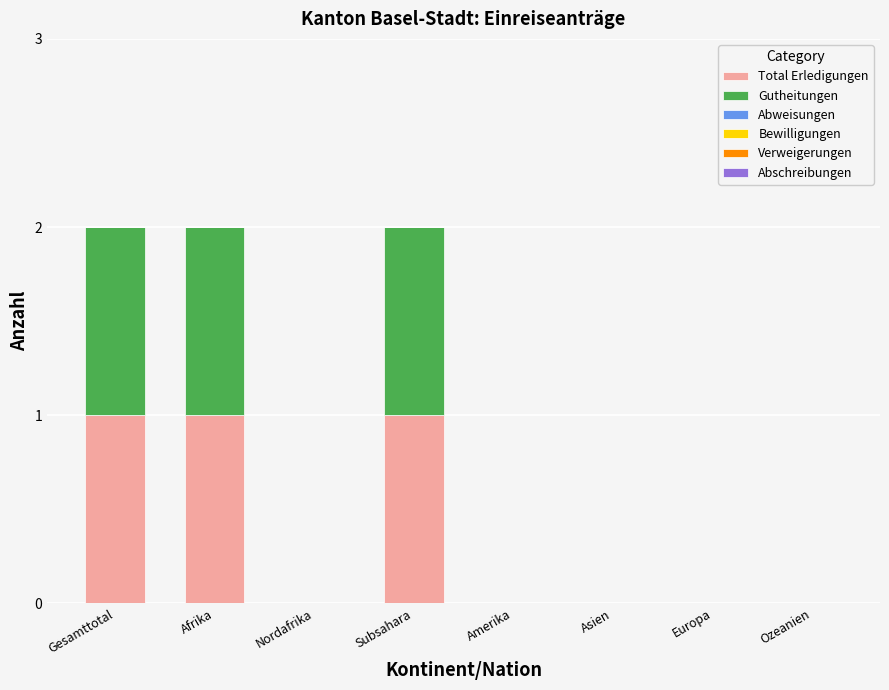

Reading left to right, transcribe the values for Total Erledigungen.

Gesamttotal=1	Afrika=1	Nordafrika=0	Subsahara=1	Amerika=0	Asien=0	Europa=0	Ozeanien=0